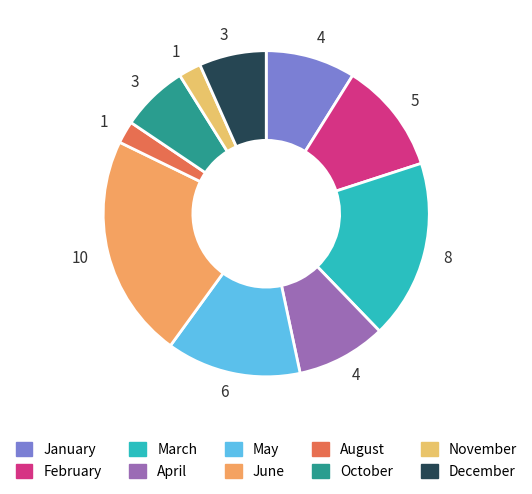

Is there a majority slice in this chart?

No